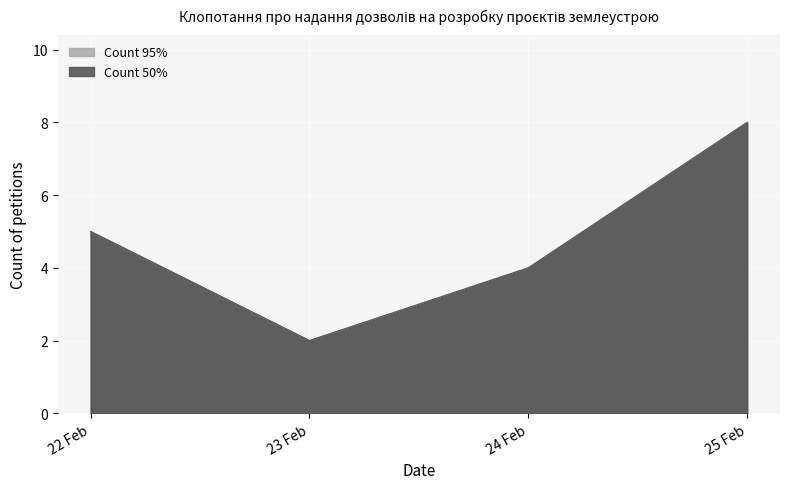

What is the minimum value shown in the chart?

2